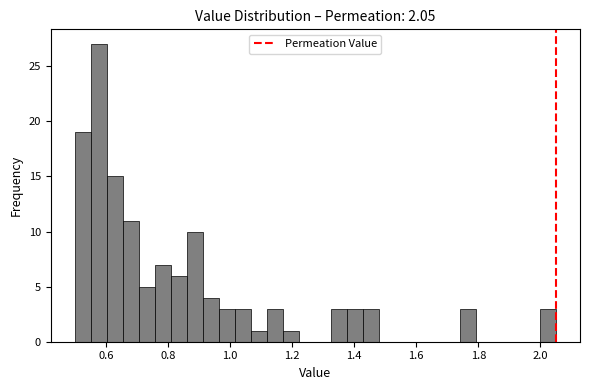

Read against the x-axis, roughly where is the centre of the tallest bar?

0.58